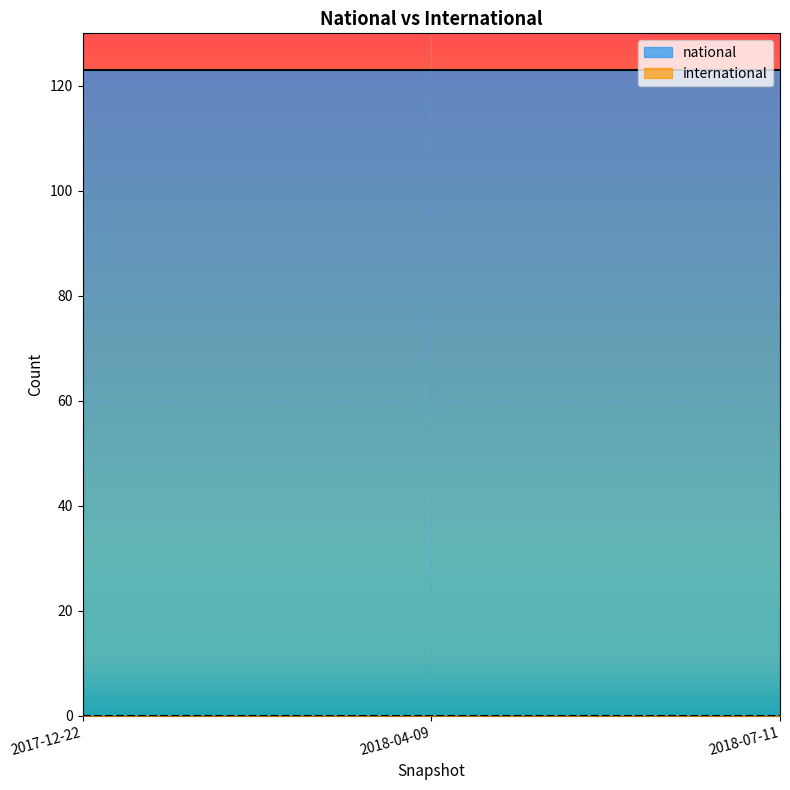

Is the value of national at 2018-04-09 greater than the value of international at 2018-04-09?

Yes